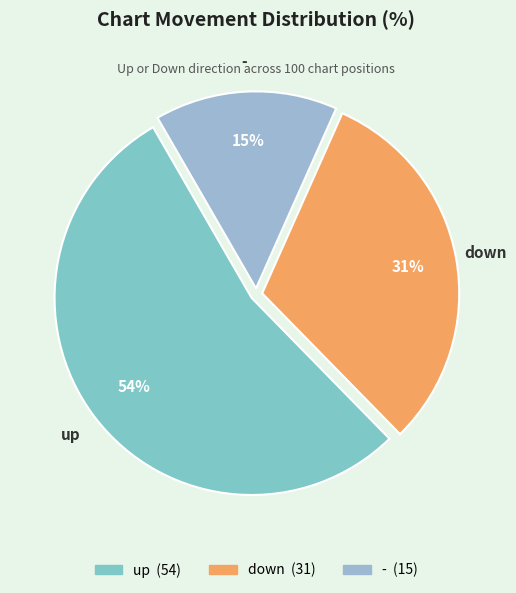

Which slice is the largest?

up